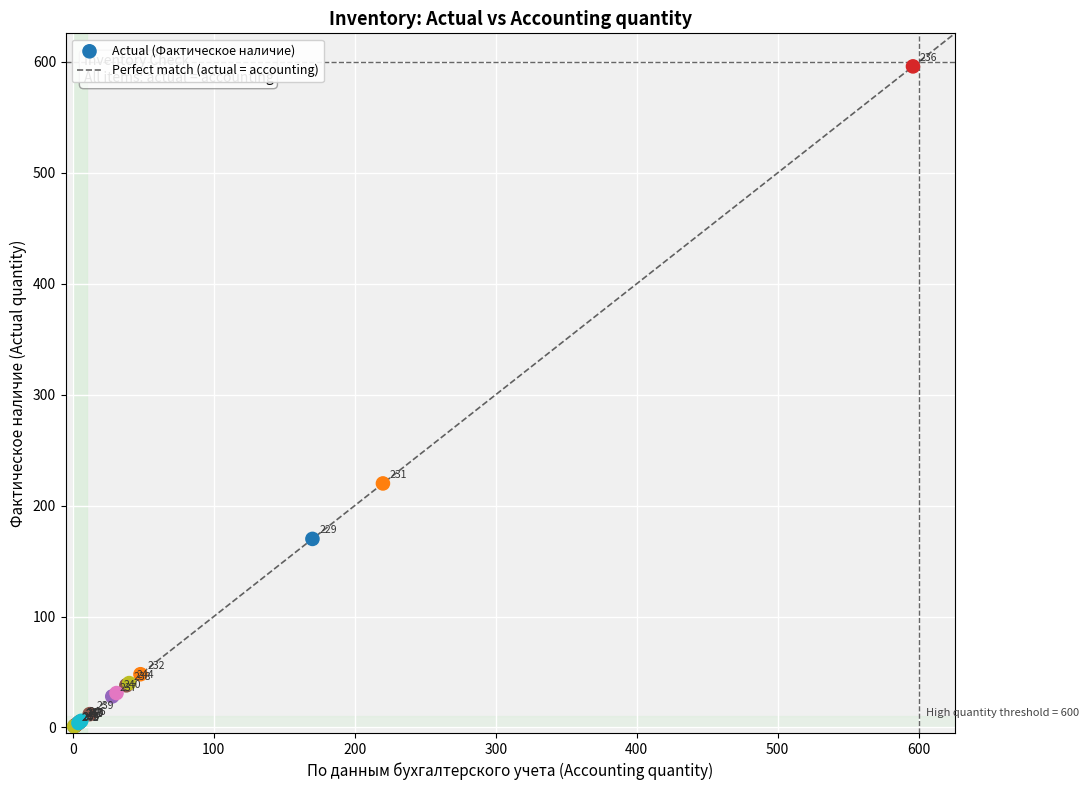

What Y value in the scatter plot is closest to 298?

220